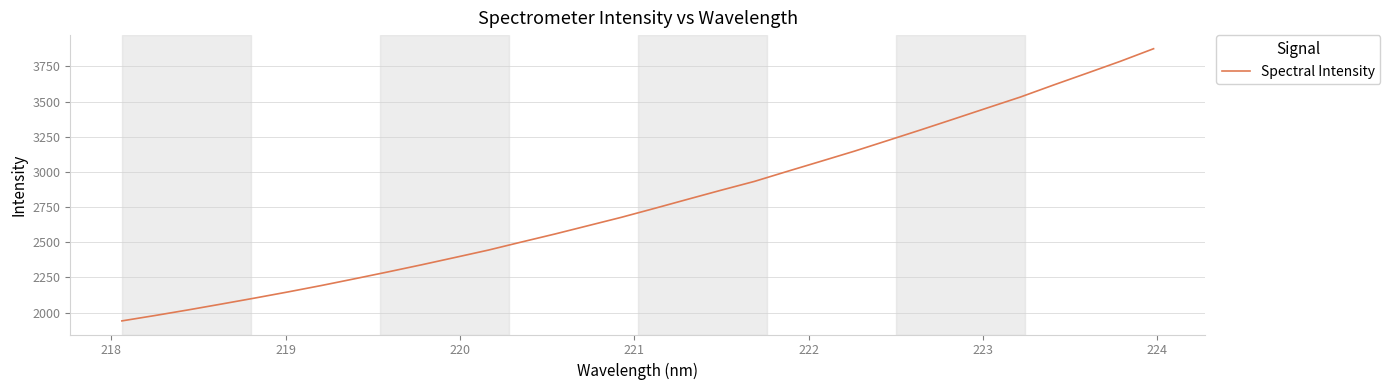

What is the minimum value shown in the chart?

1941.5